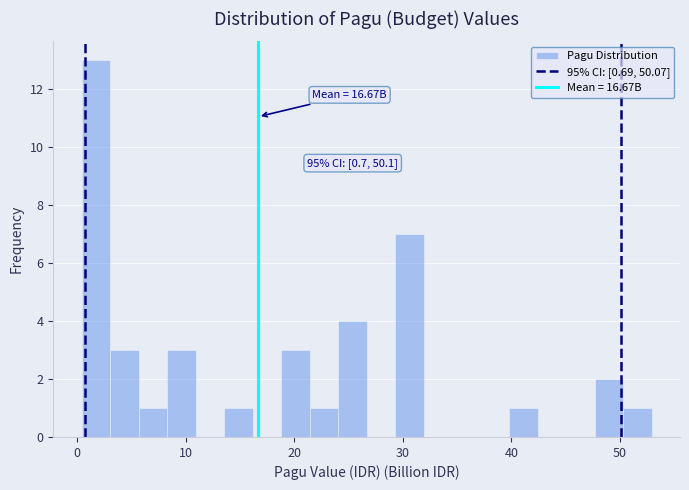

Read against the x-axis, roughly where is the centre of the tallest bar?

2